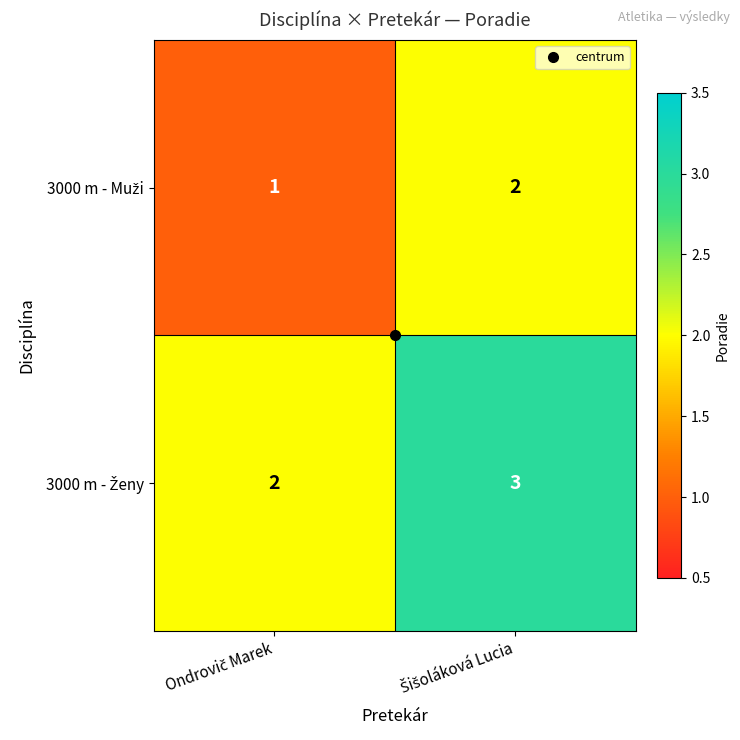

What is the greatest value displayed?

3